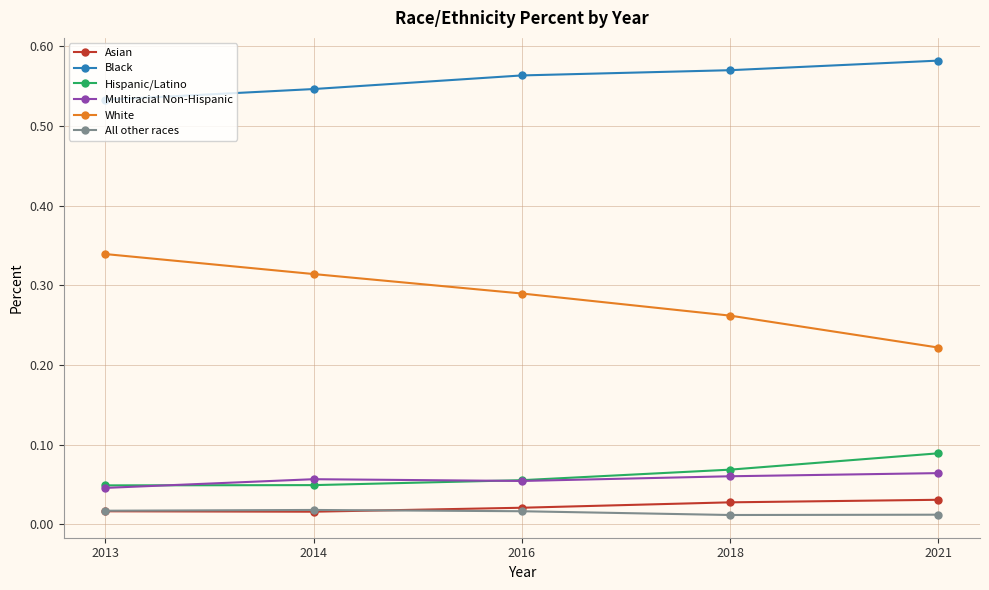

True or false: White and Hispanic/Latino intersect in this chart.

False